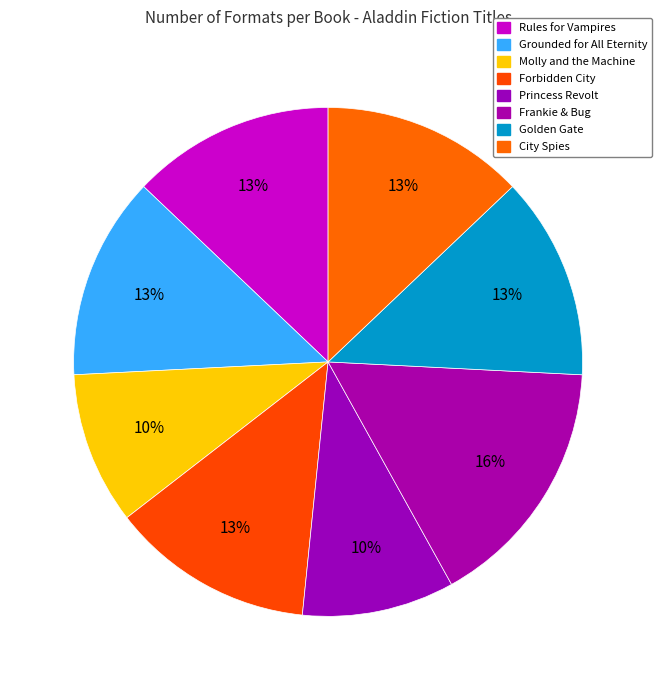

How many slices are in this pie chart?

8